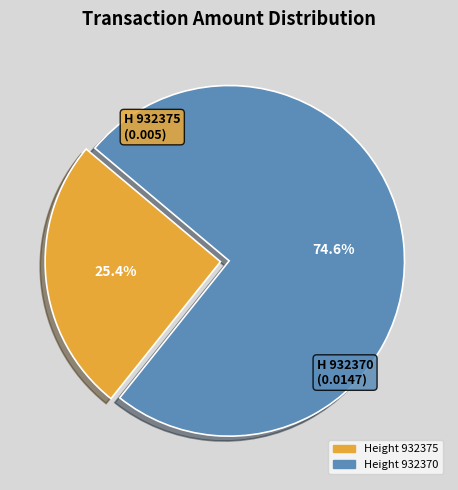

To the nearest percent, what is the combined percentage of Height 932375 and Height 932370?

100%